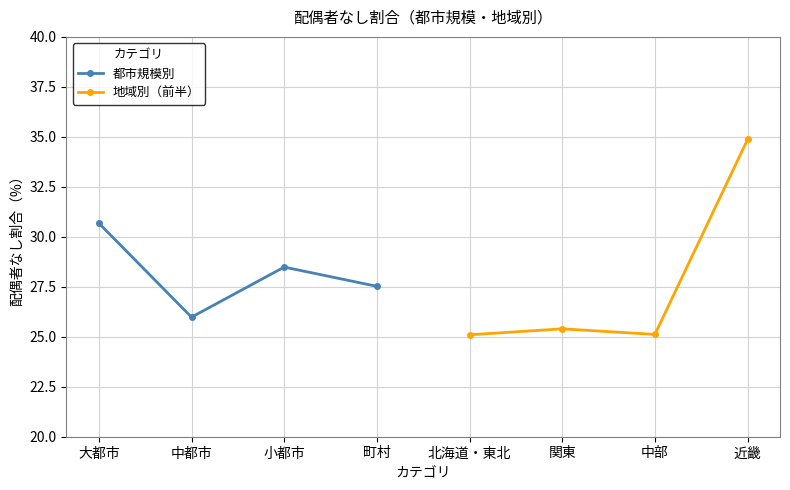

After their last crossing, which series has the higher values: 都市規模別 or 地域別（前半）?

地域別（前半）